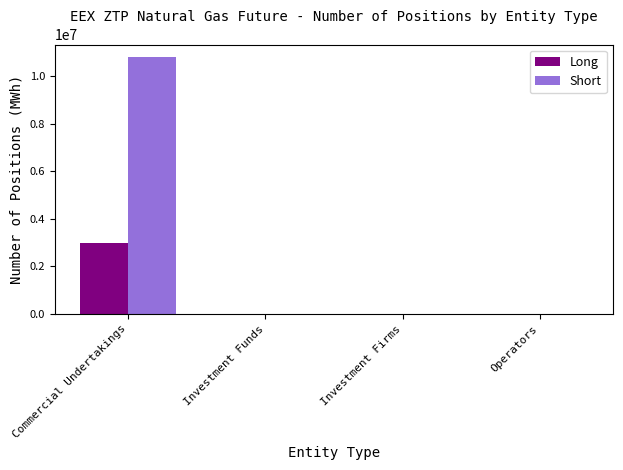

Which series has the widest spread of values?

Short